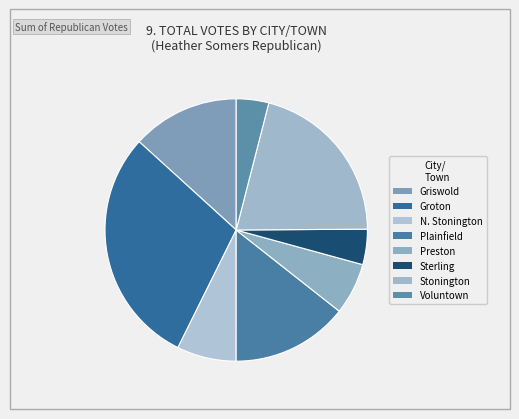

Does Preston represent more than half of the total?

No